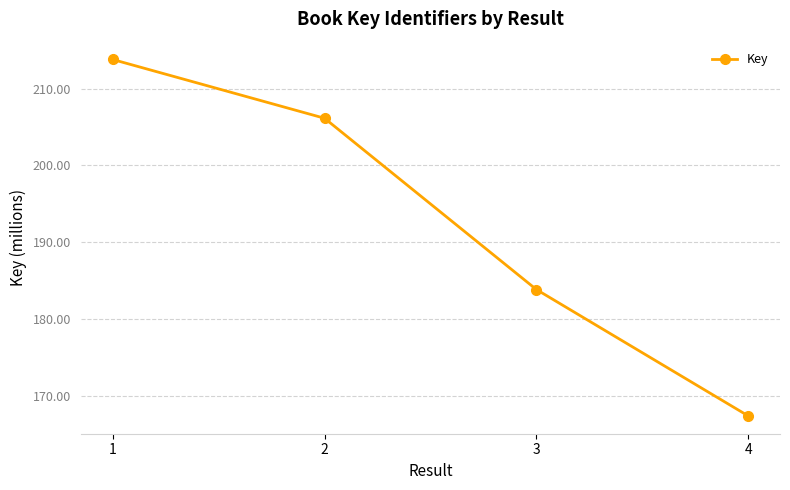

List the labels in order of value, largest first.

1, 2, 3, 4